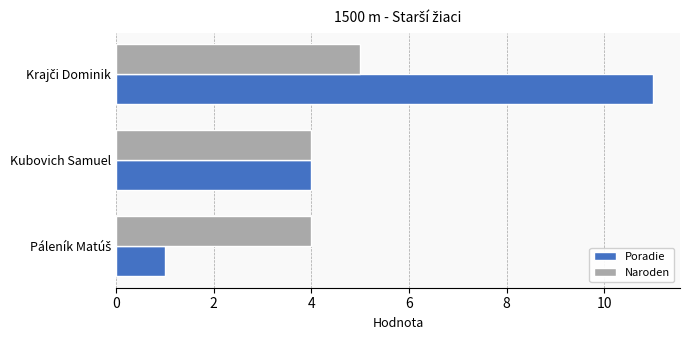

List the series in order of their peak value, lowest first.

Naroden, Poradie